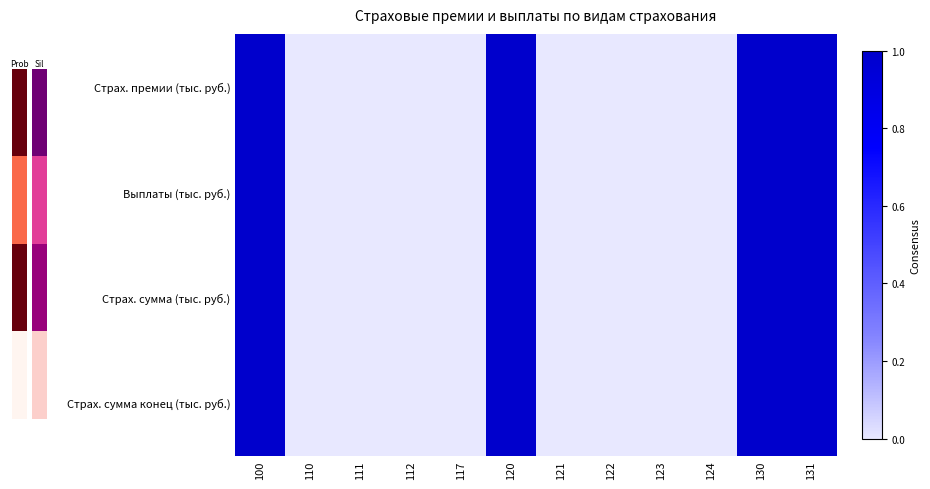

Which series has the largest range (max minus min)?

Страх. премии (тыс. руб.)